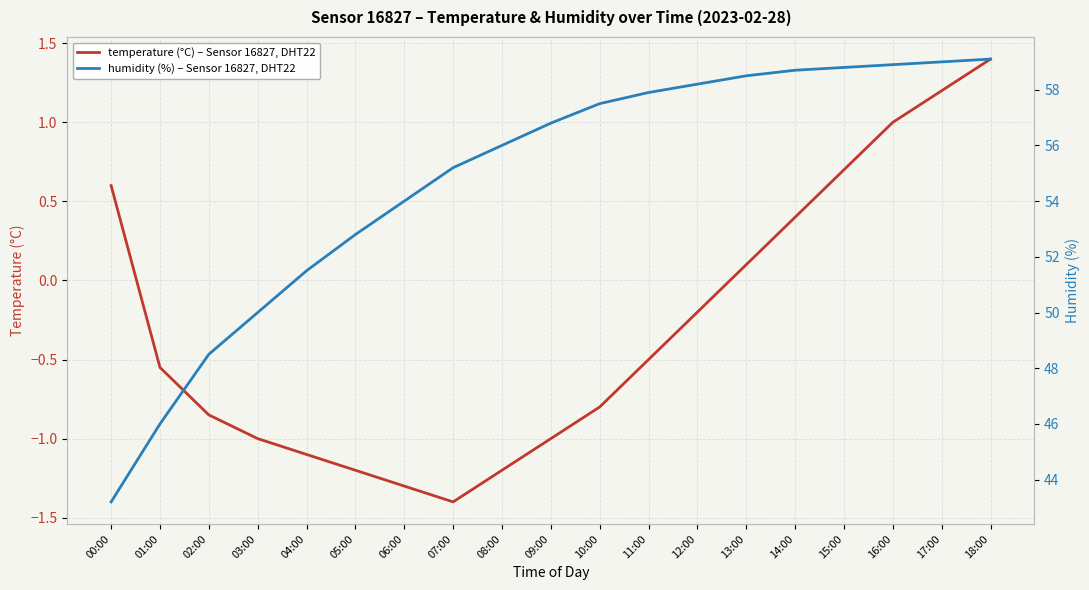

The temperature (°C) – Sensor 16827, DHT22 series shows 0.4 at 15:00. True or false?

False